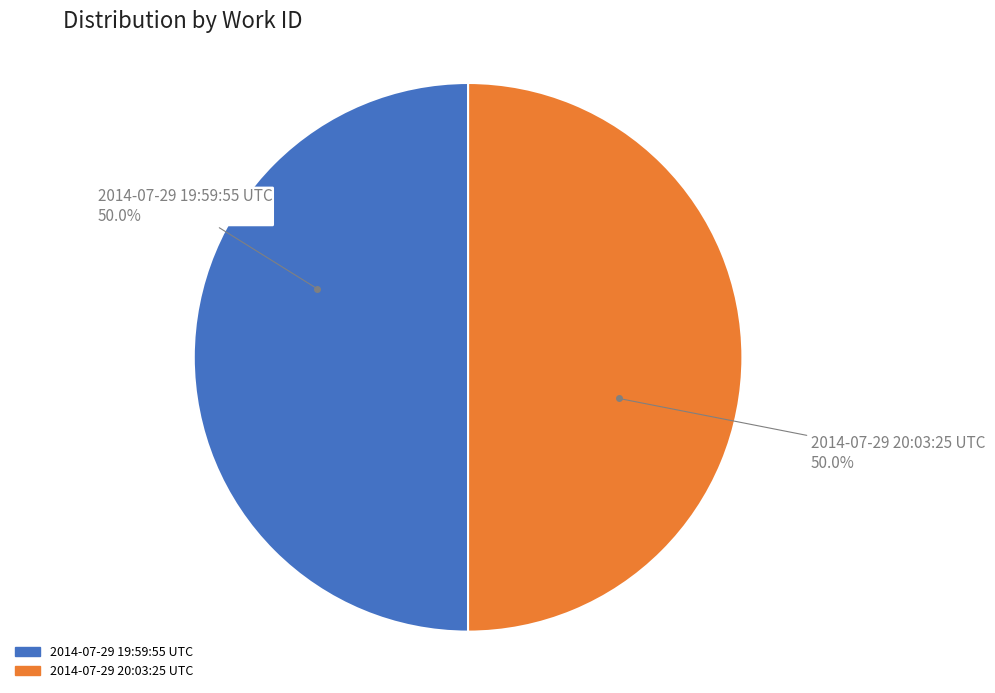

How many segments does this pie chart have?

2